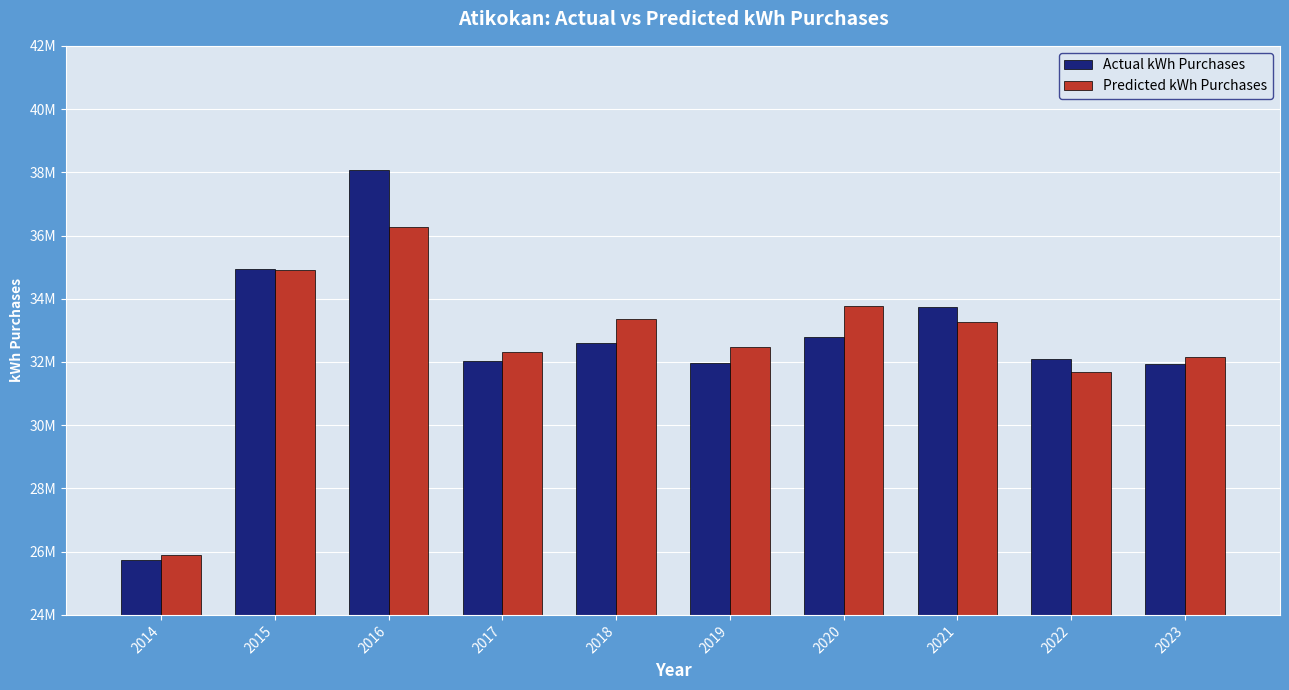

Are the bars grouped side by side (vs. stacked)?

Yes